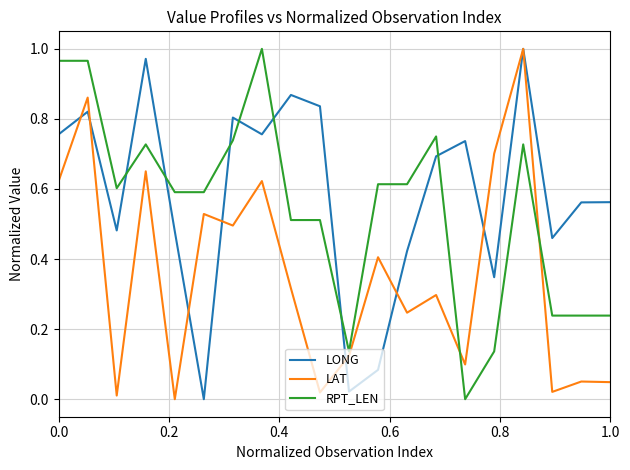

True or false: RPT_LEN and LONG intersect in this chart.

True